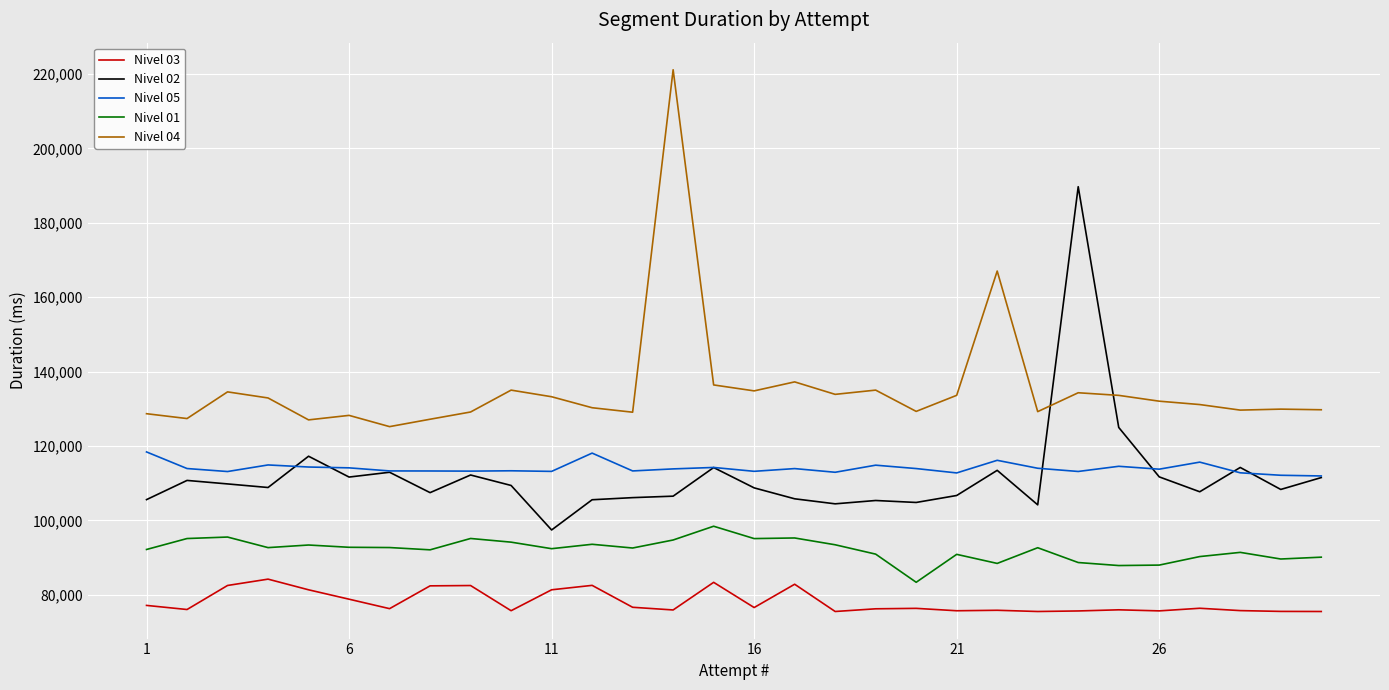

True or false: Nivel 04 and Nivel 03 intersect in this chart.

False